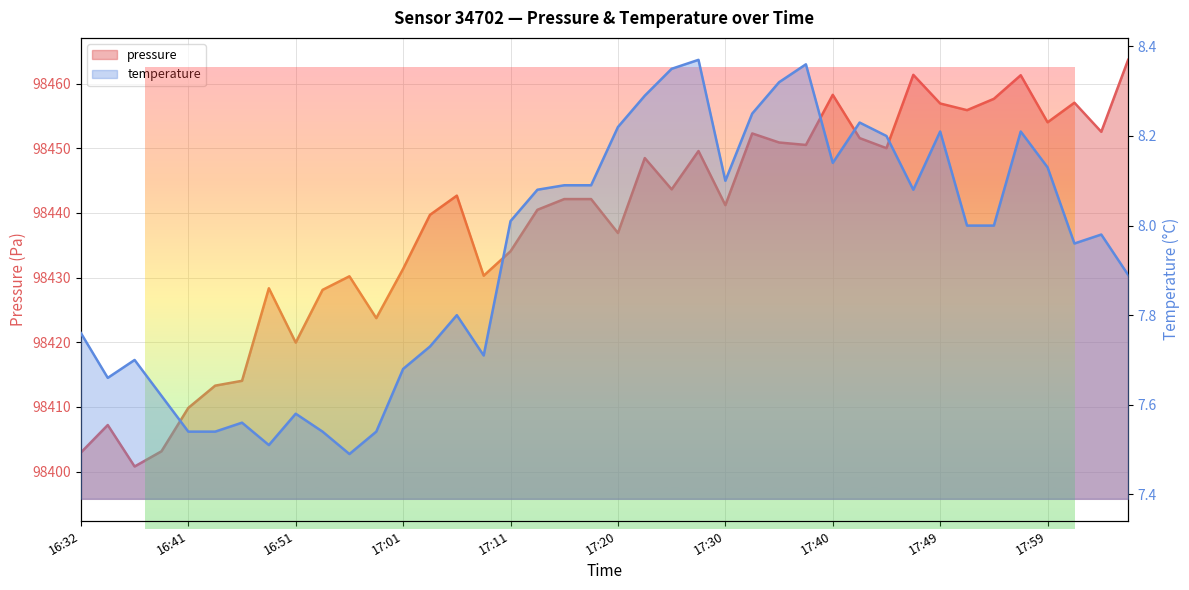

The temperature series shows 7.6 at 16:51. True or false?

True